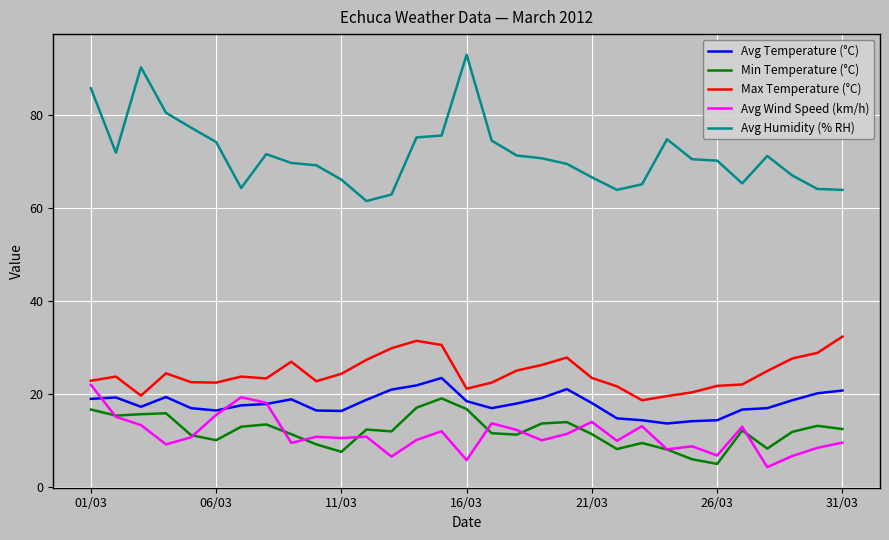

Which series has the largest range (max minus min)?

Avg Humidity (% RH)